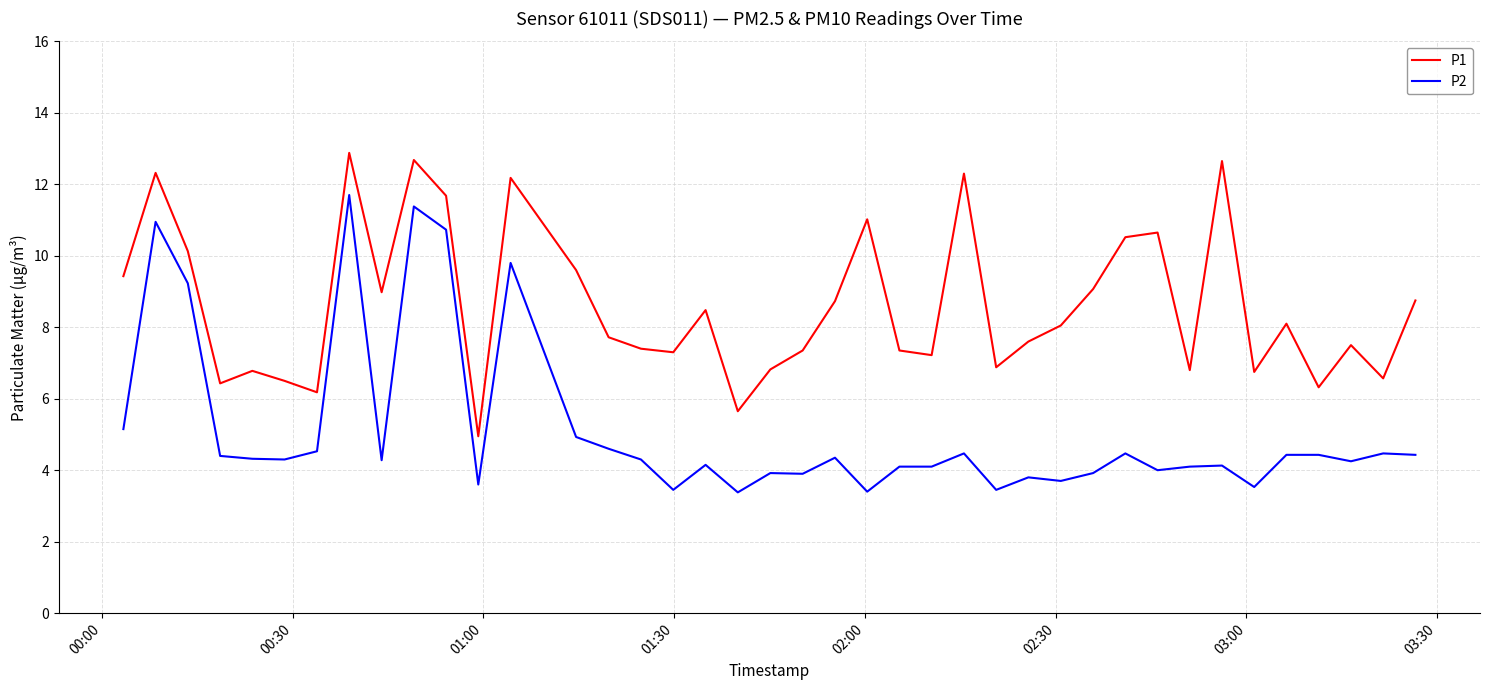

What is the maximum value shown in the chart?

12.9